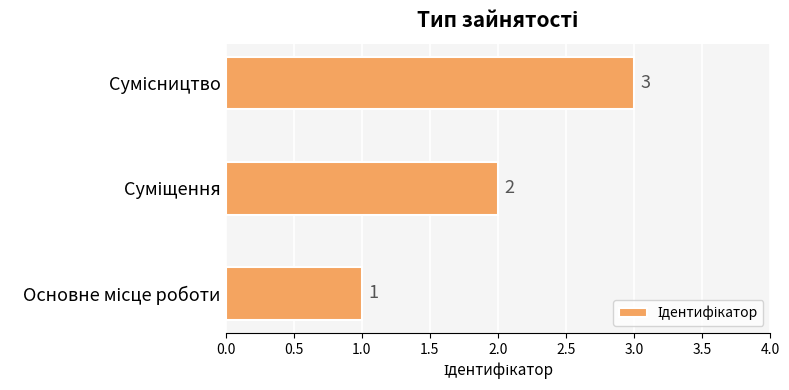

How many data points does each series have?

3